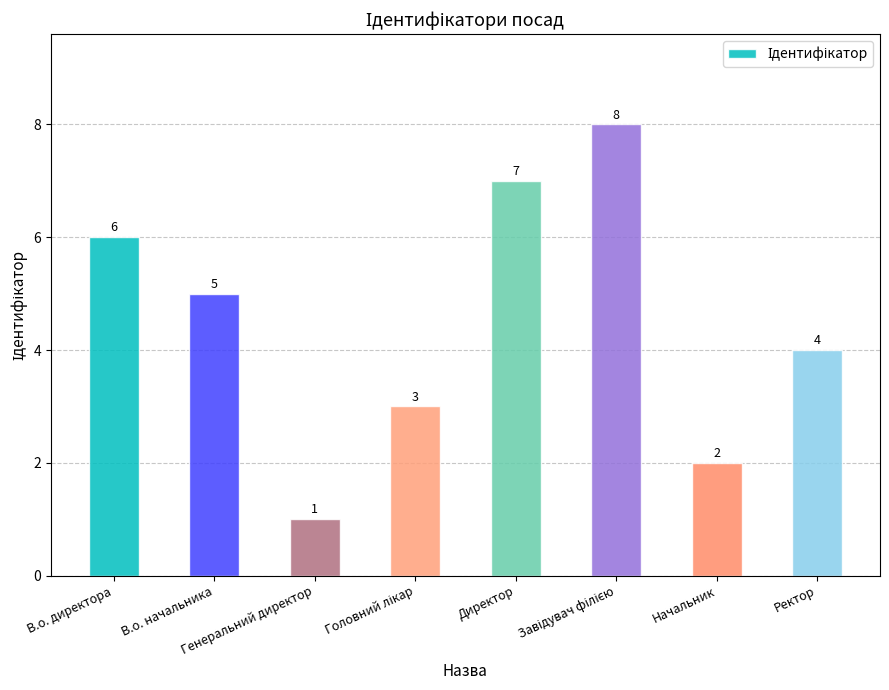

How many categories are shown in the chart?

8